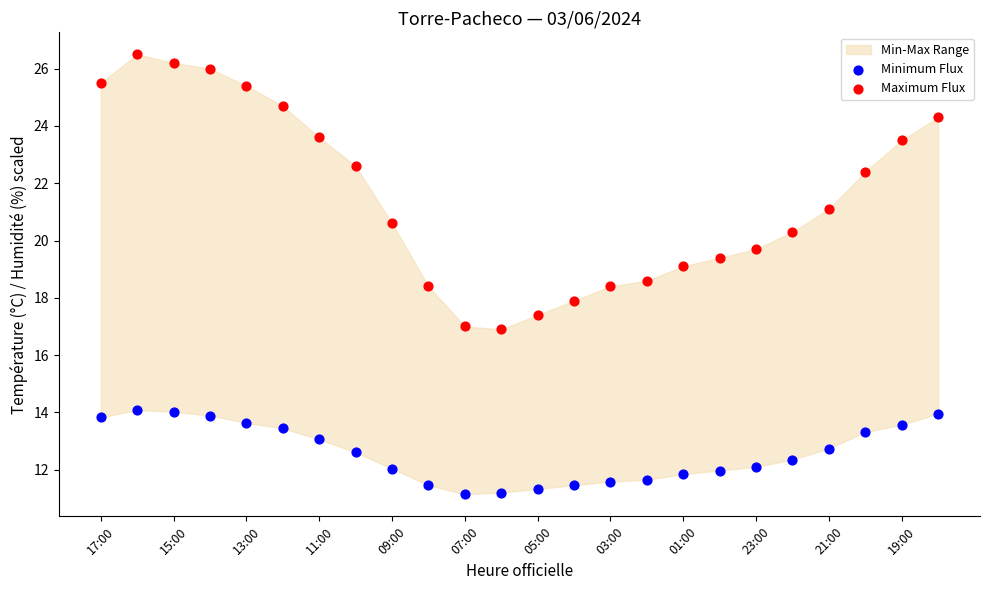

Which series has the widest spread of Y values?

Maximum Flux